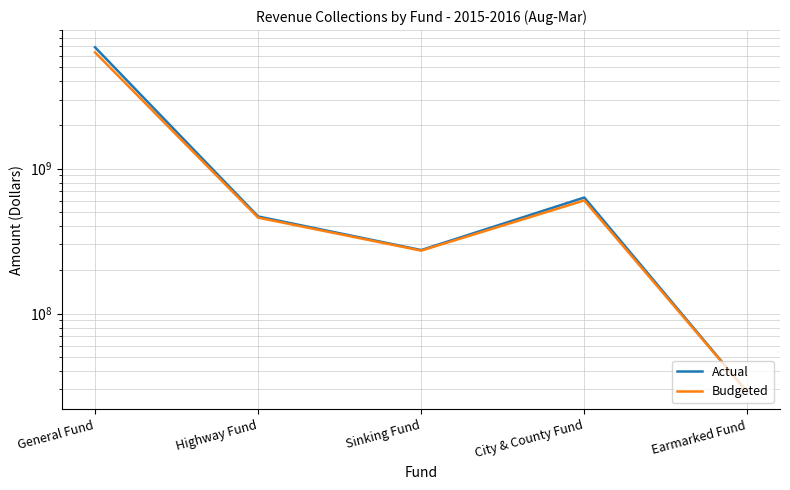

Is it true that Actual equals 274264000 at Sinking Fund?

True